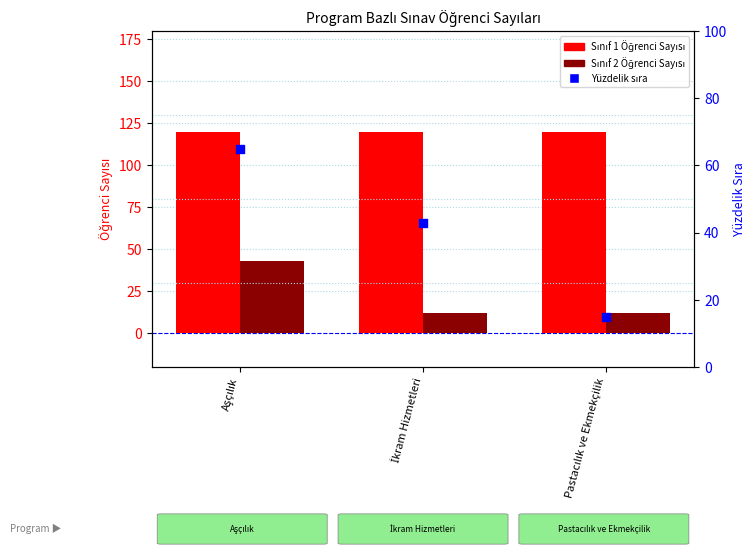

Which series contains the highest Y value?

Sınıf 1 Öğrenci Sayısı